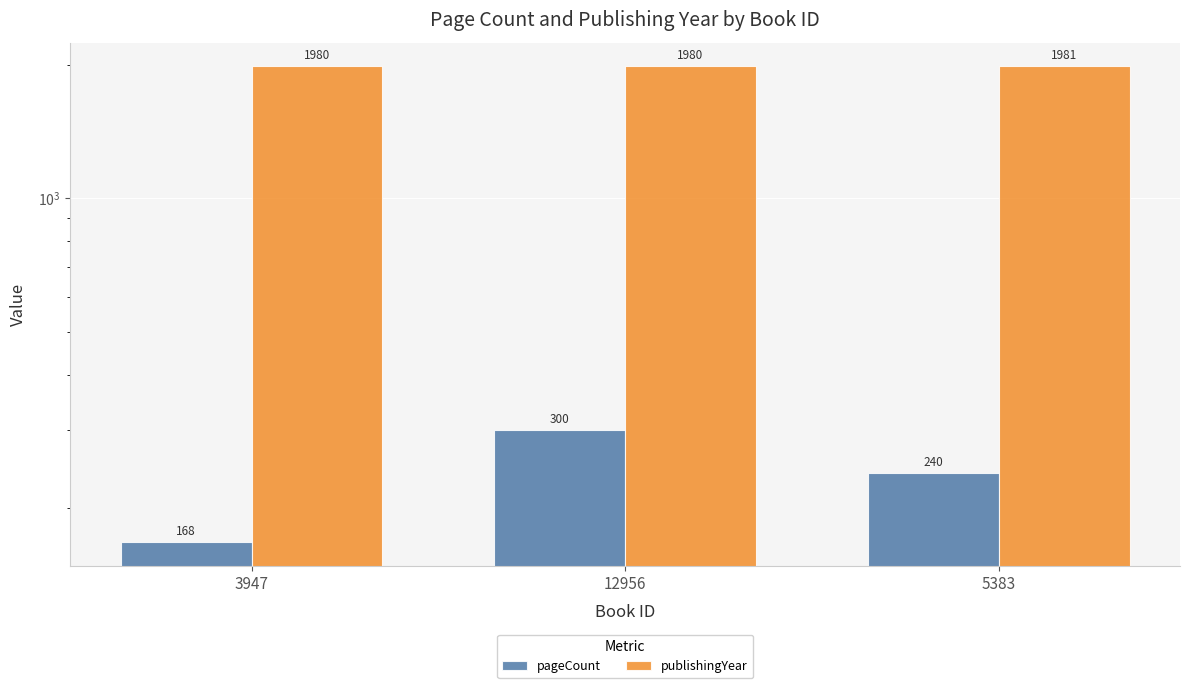

At which label does pageCount first exceed 240?

12956